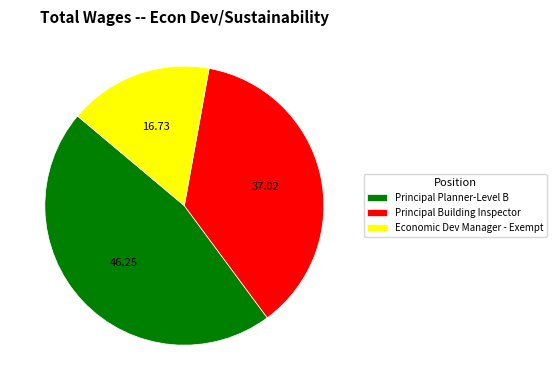

Which category has the biggest portion of the pie?

Principal Planner-Level B